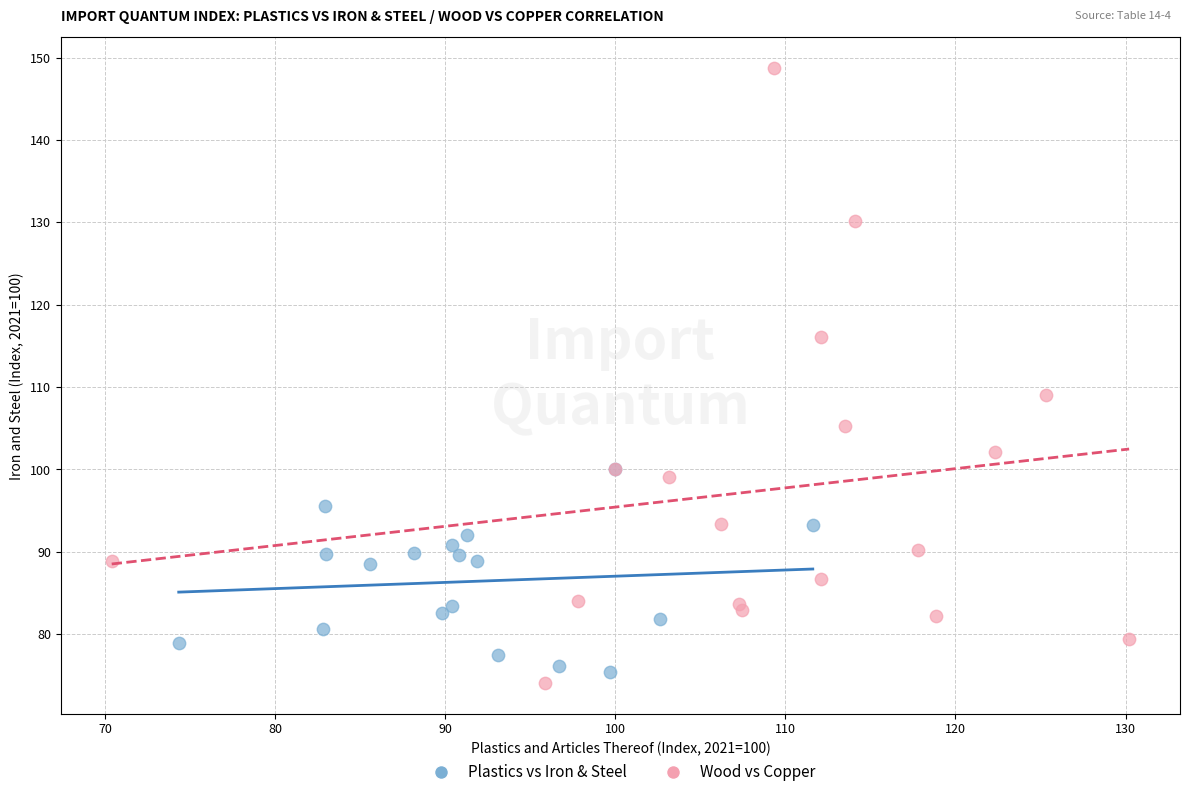

Which series has the largest Y range (max minus min)?

Wood vs Copper